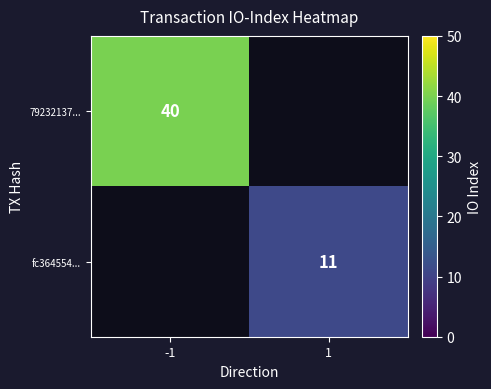

True or false: 79232137... has a value of 40 at -1.

True